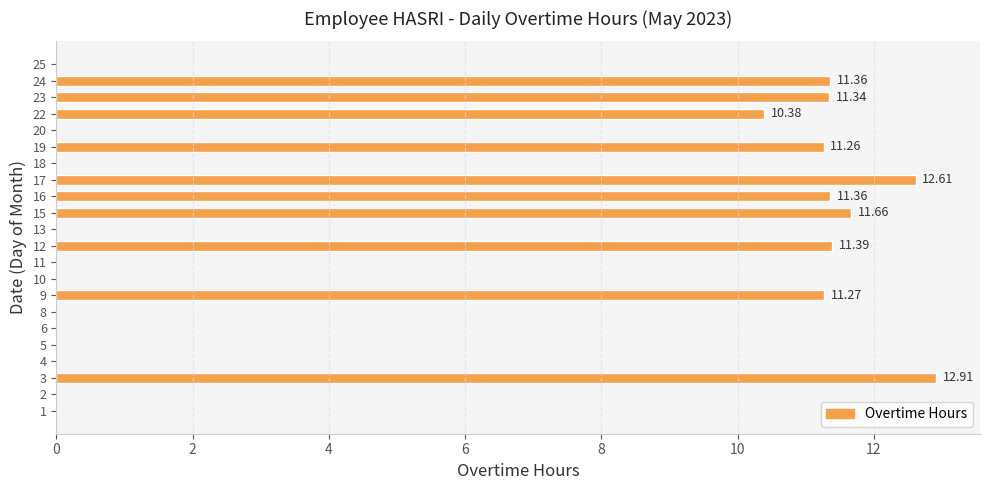

What is the change in value from 15 to 19?

-0.4